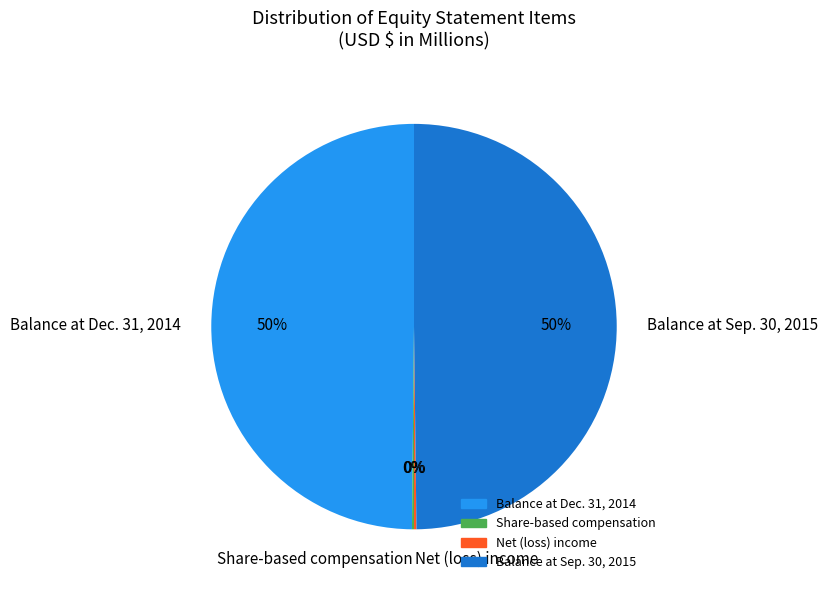

To the nearest percent, what is the average slice percentage?

25%